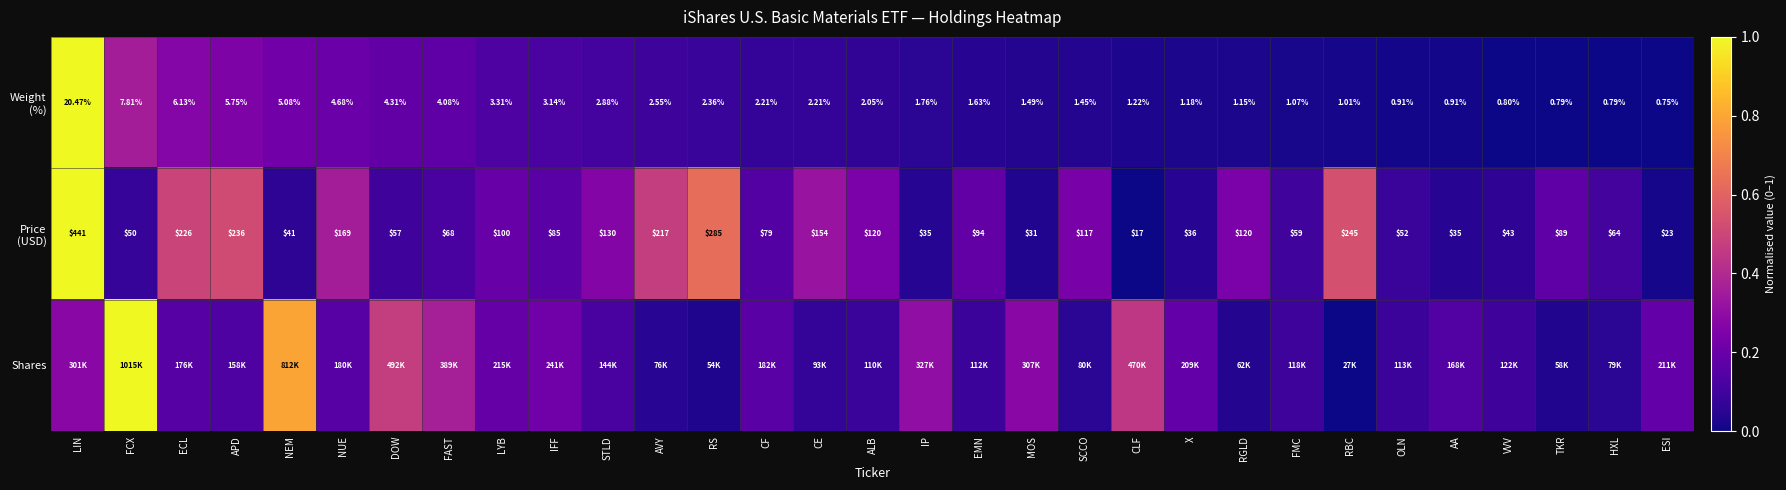

At which category is the sum across all series the highest?

LIN